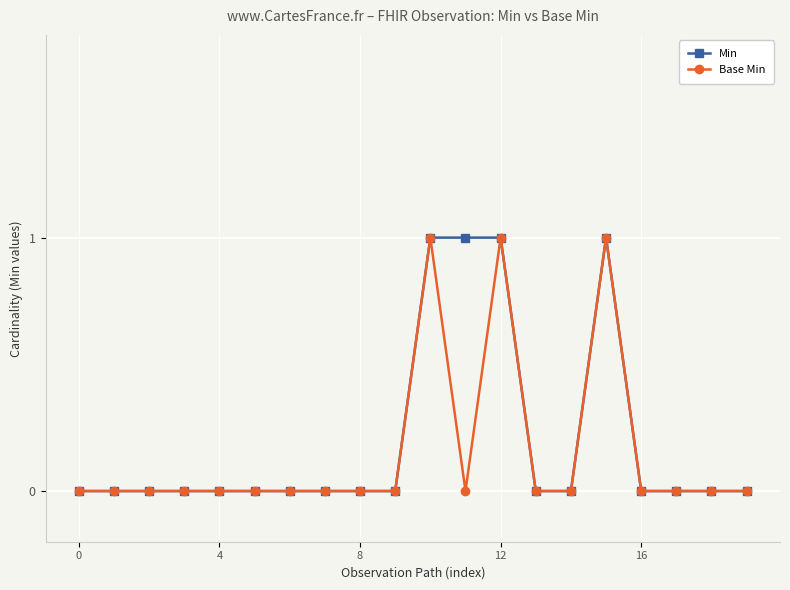

What is the value of the Min point at the 12th from the left?

1